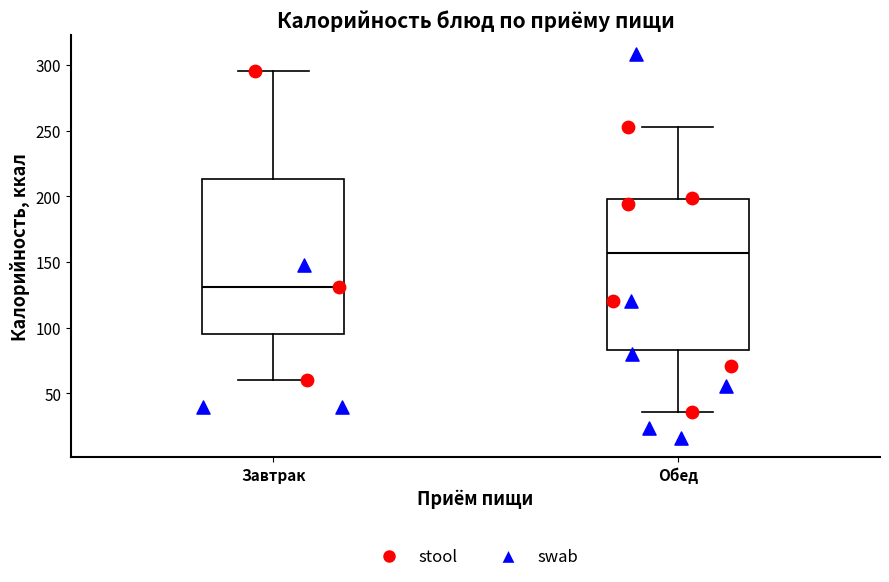

Where is the lower edge of the box for Завтрак on the y-axis? The values are not printed on the chart, so give them approximately, as read against the axis.

95